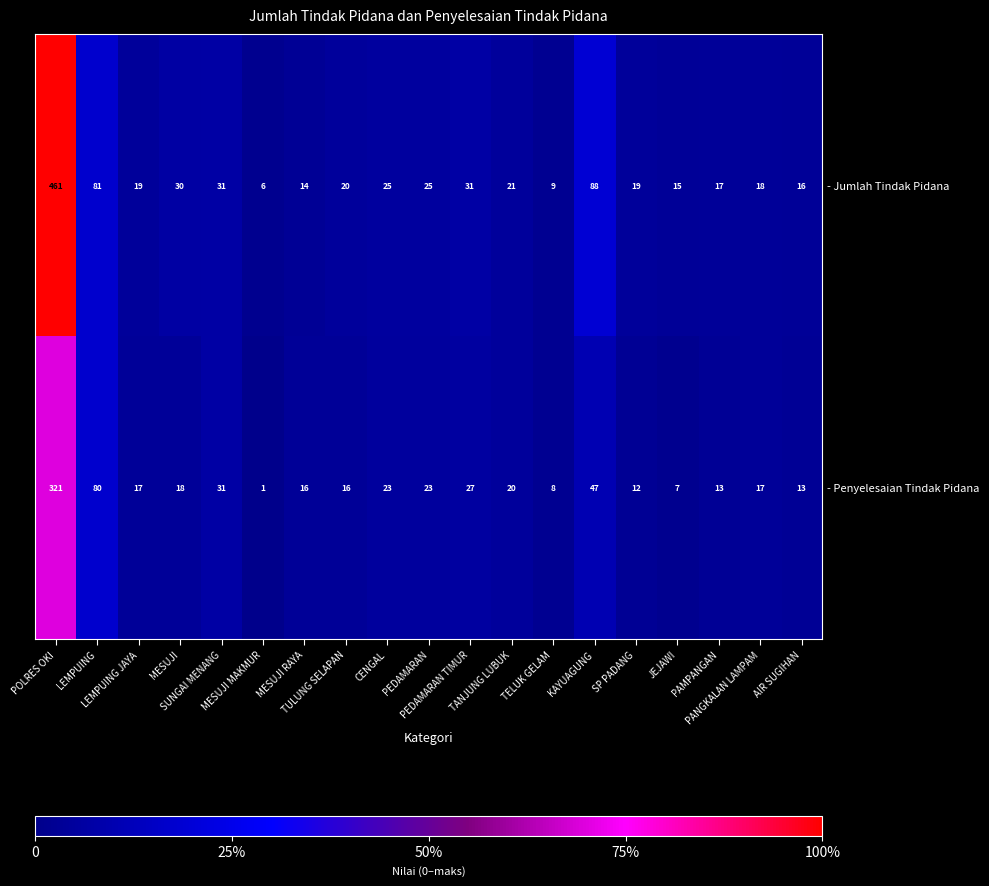

Which series has the largest range (max minus min)?

- Jumlah Tindak Pidana